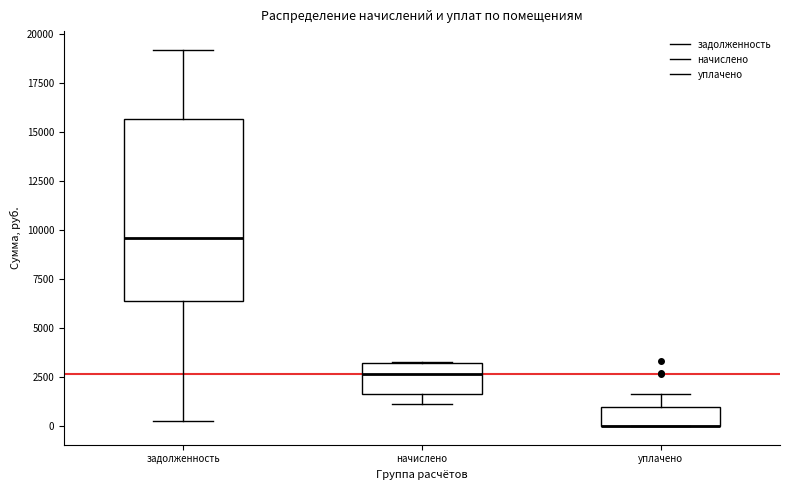

Comparing the boxes themselves (not the whiskers), which one is the tallest?

задолженность